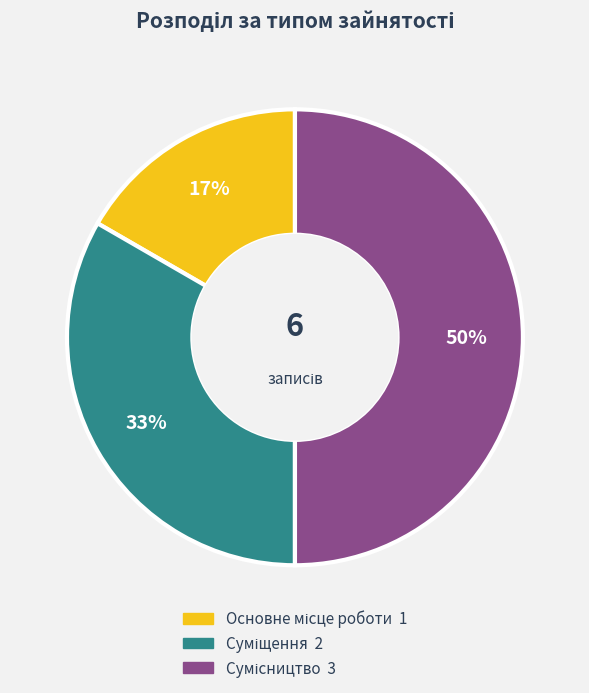

To the nearest percent, what is the average slice percentage?

33%